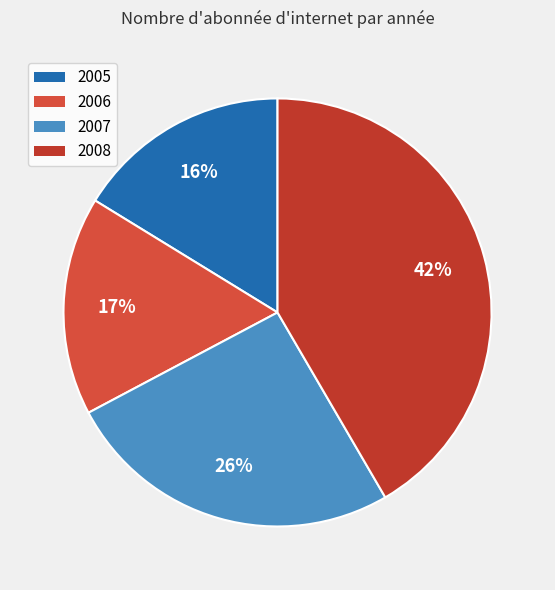

The 2007 slice represents 26% of the pie. True or false?

True